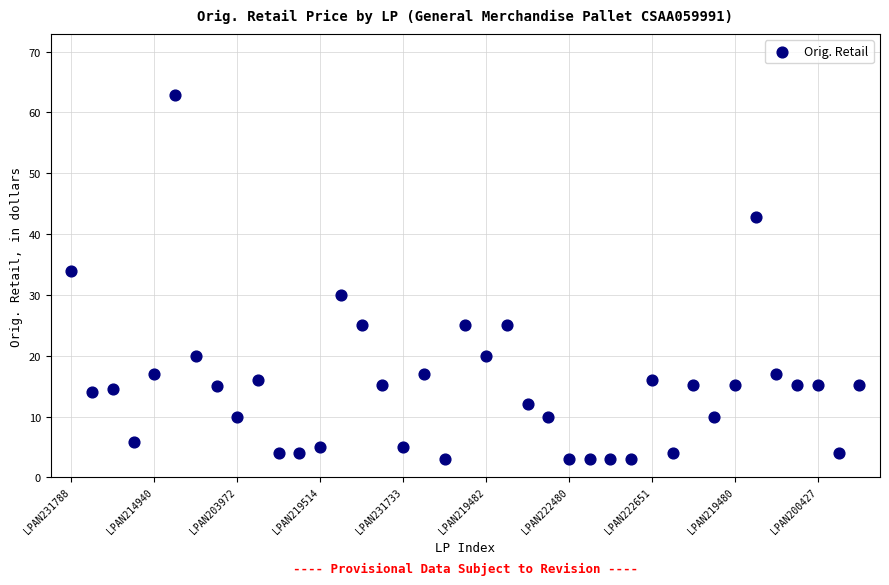

What is the range of Y values (max minus min)?

59.9